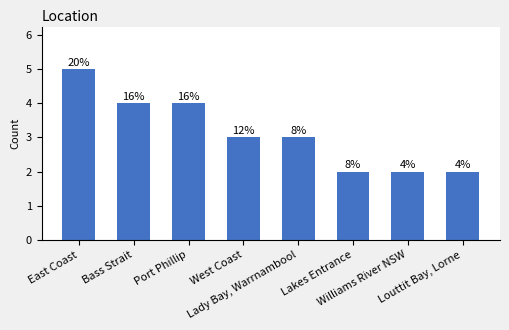

What value does the data have at West Coast?

3